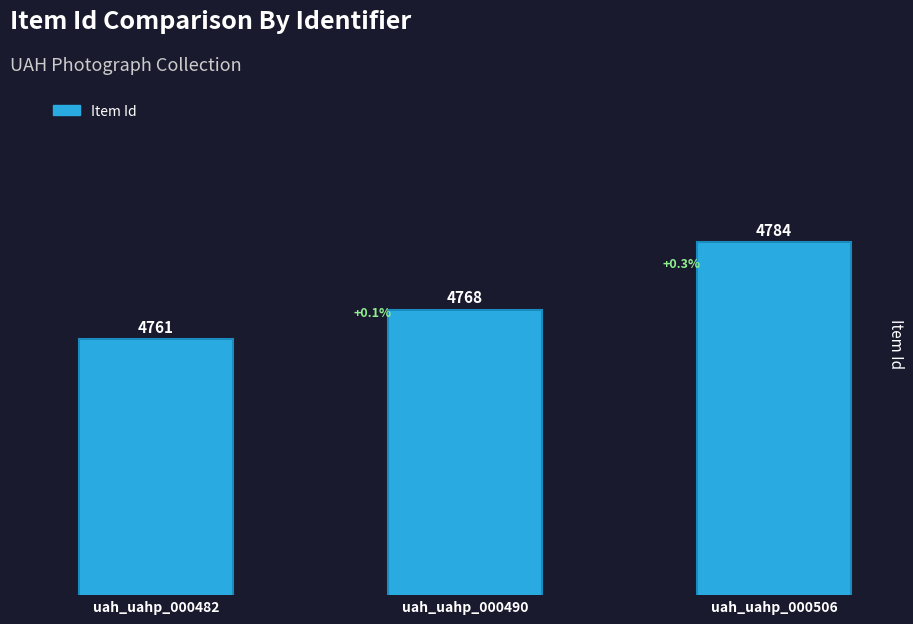

What is the value of the 3rd bar from the left?

4784